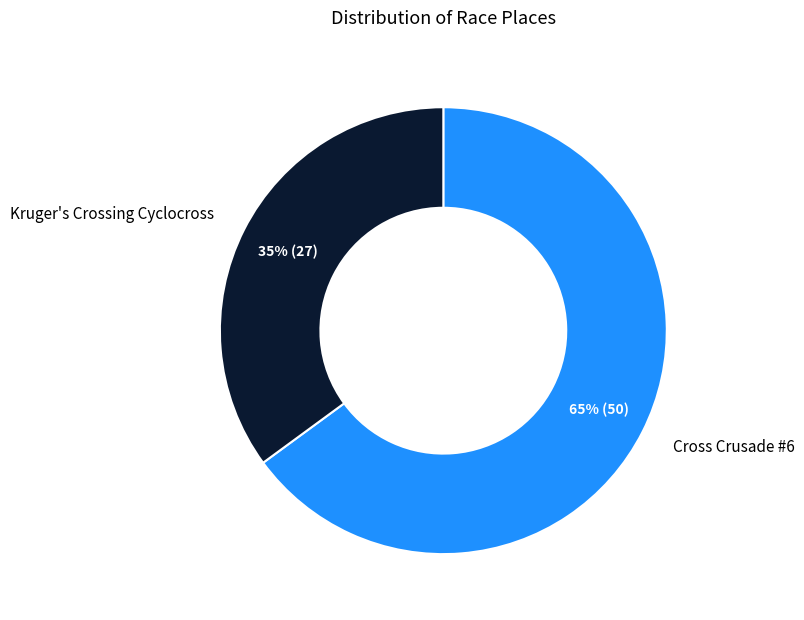

Do Cross Crusade #6 and Kruger's Crossing Cyclocross together represent more than half of the pie?

Yes